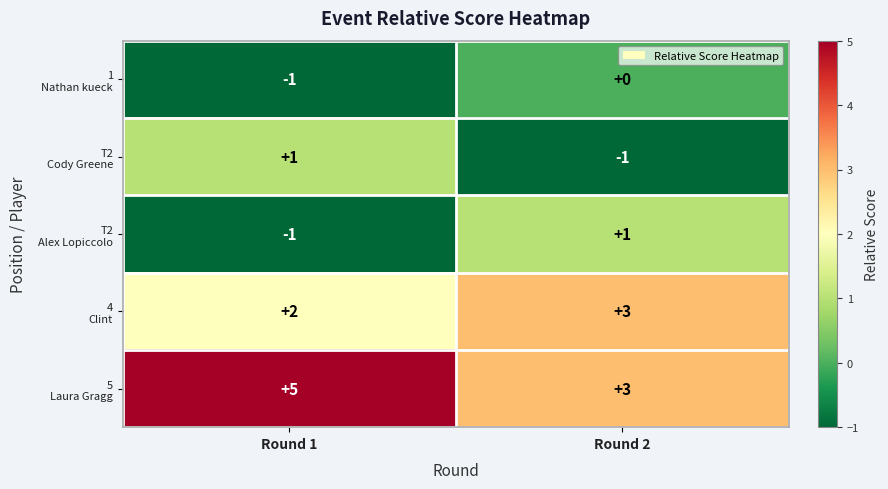

What is the total value across all series at Round 2?

6